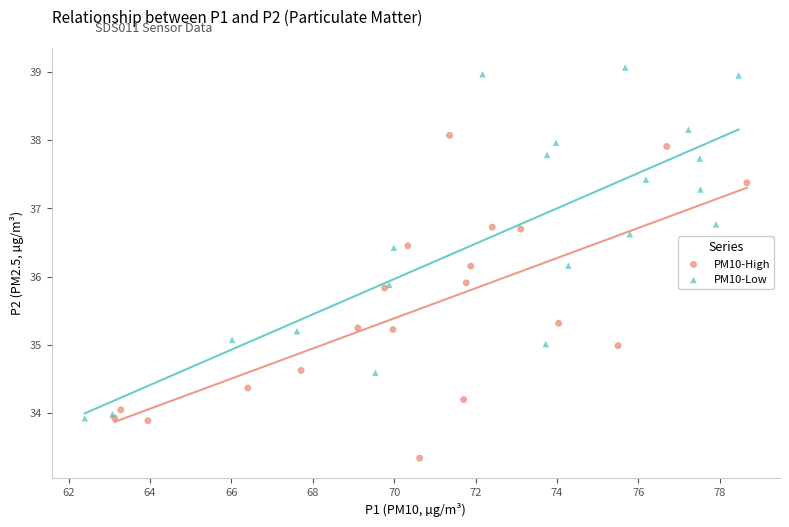

Which series reaches the minimum Y coordinate?

PM10-High